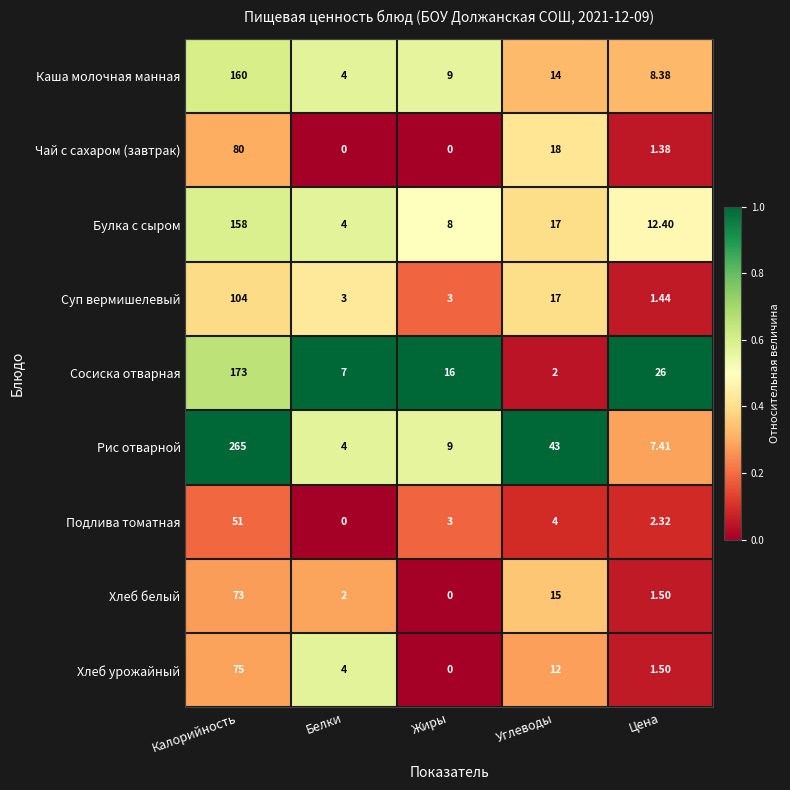

Which series has the widest spread of values?

Рис отварной